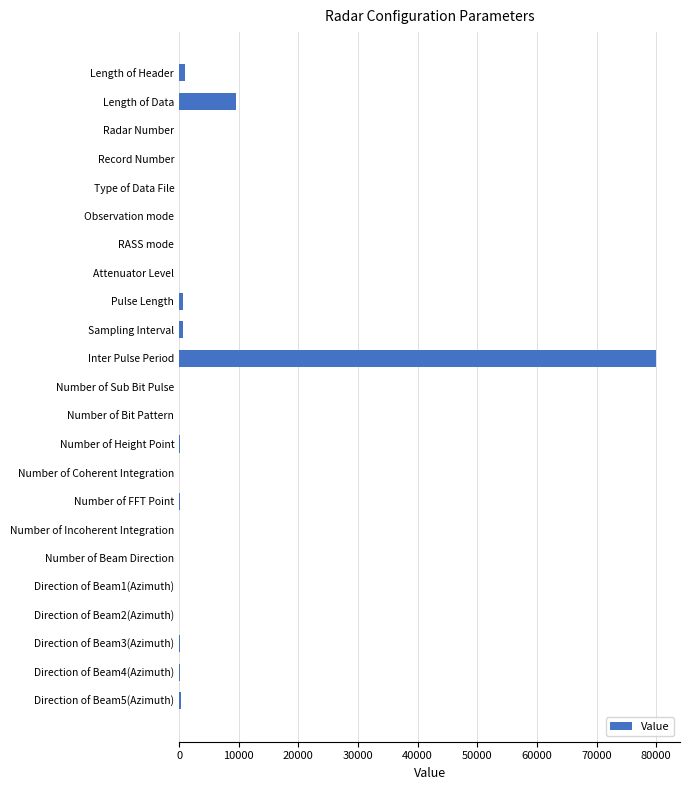

What is the sum of all values?

92778